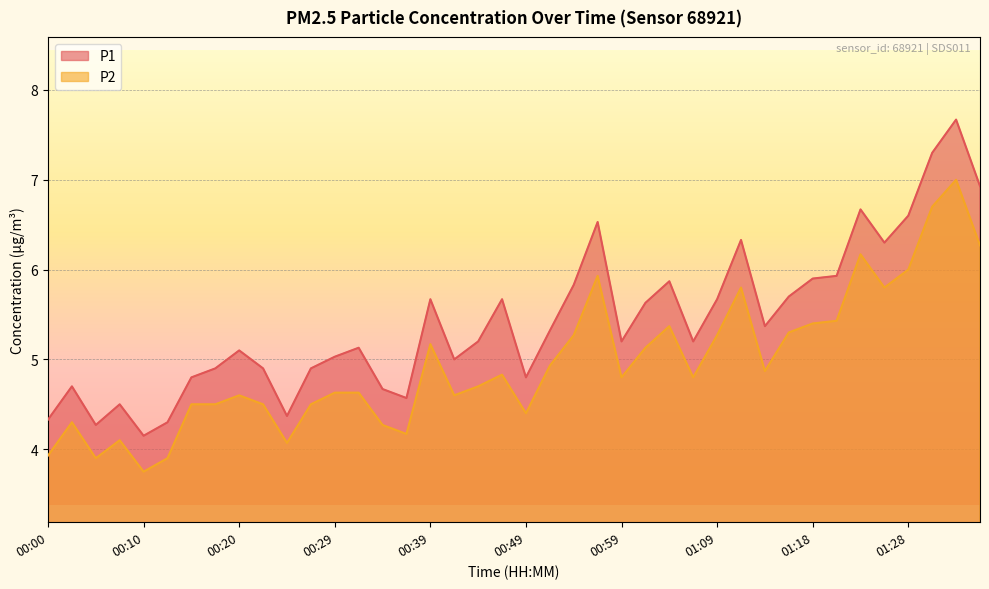

At how many categories does at least one series exceed 4?

40